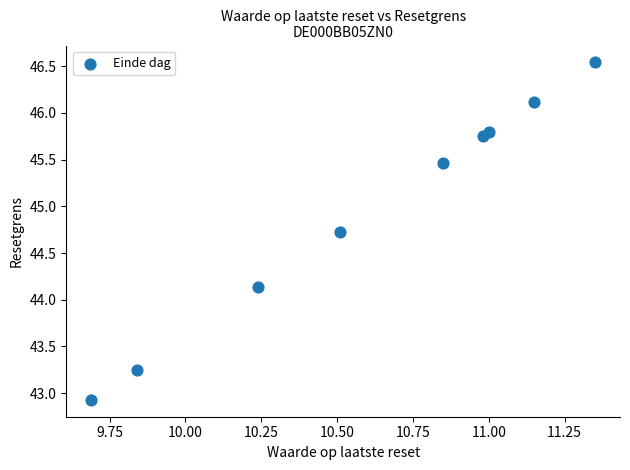

What Y value in the scatter plot is closest to 44?

44.1